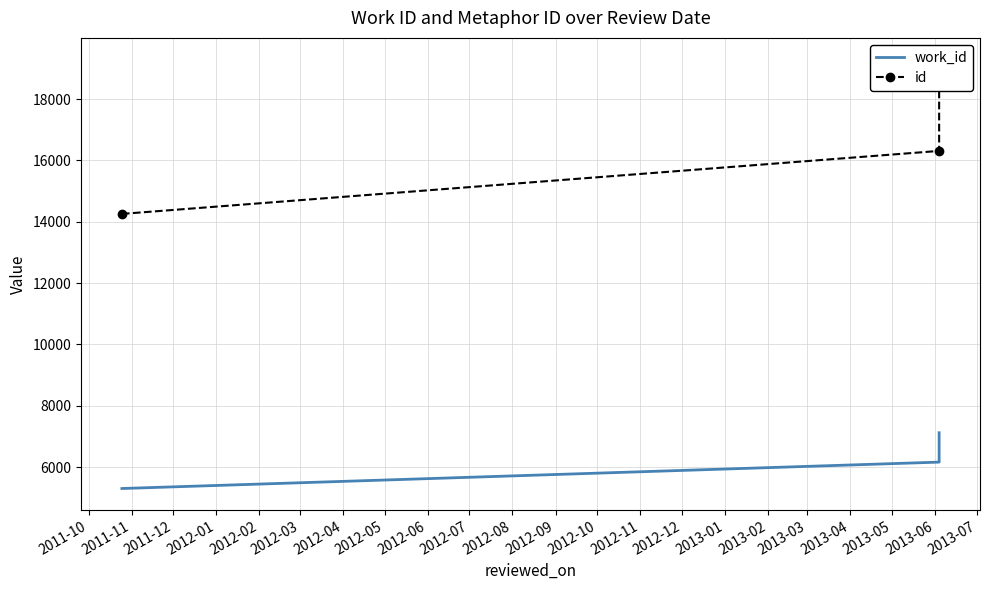

Reading right to left, transcribe all the data shown in this chart.

work_id: 7120	6163	5302
id: 19297	16311	14257